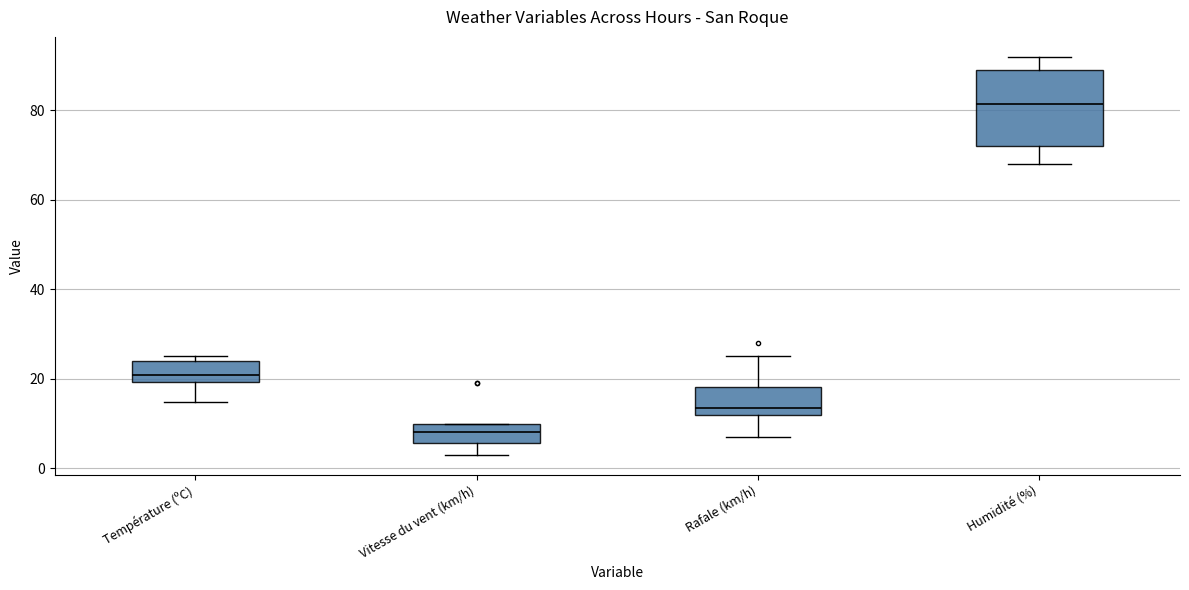

Comparing the boxes themselves (not the whiskers), which one is the tallest?

Humidité (%)